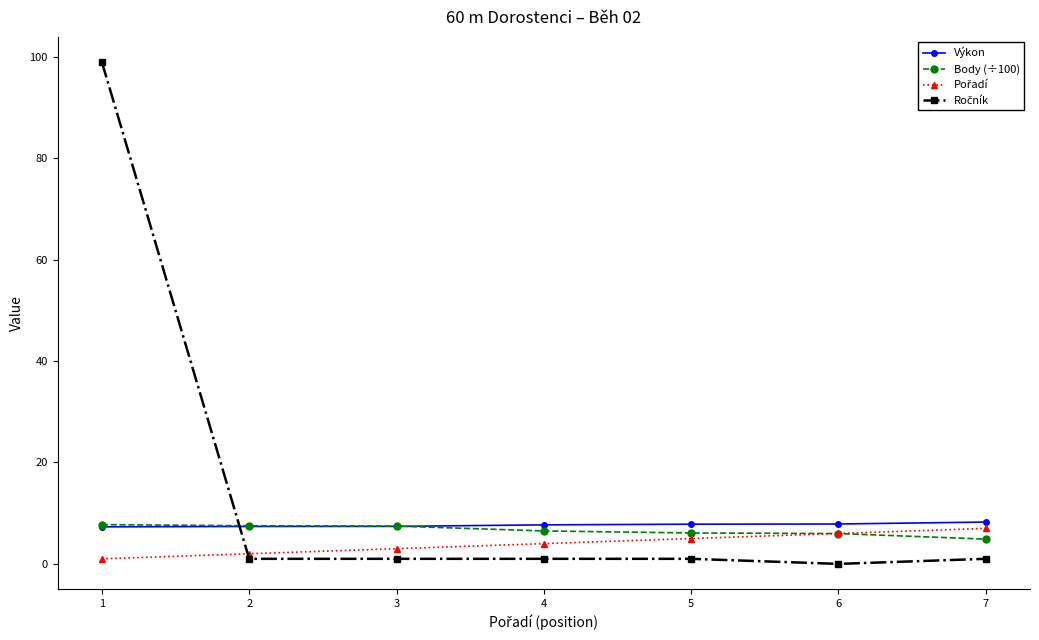

What is the greatest value displayed?

99.0